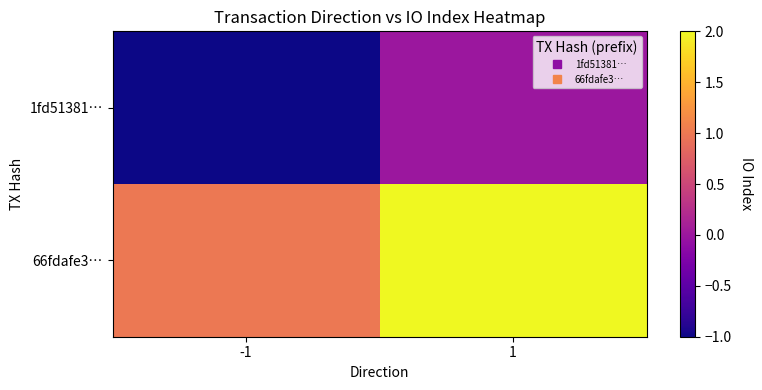

At which category is the sum across all series the highest?

1